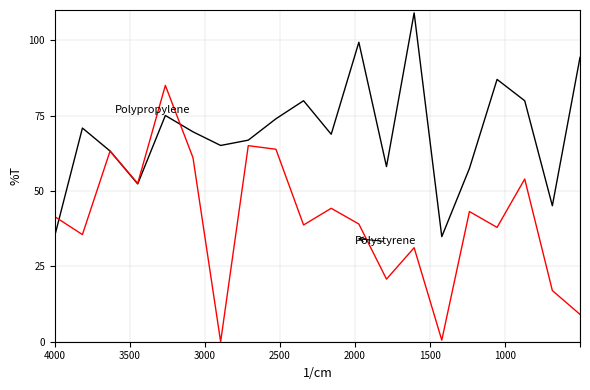

What is the value of the Polystyrene point at the 10th from the left?

38.7